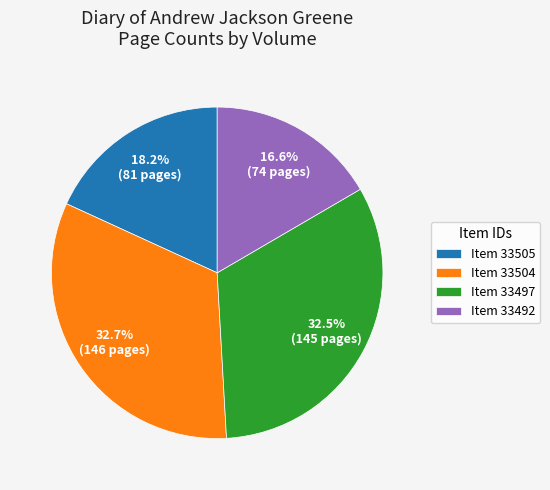

Does any single category account for the majority?

No